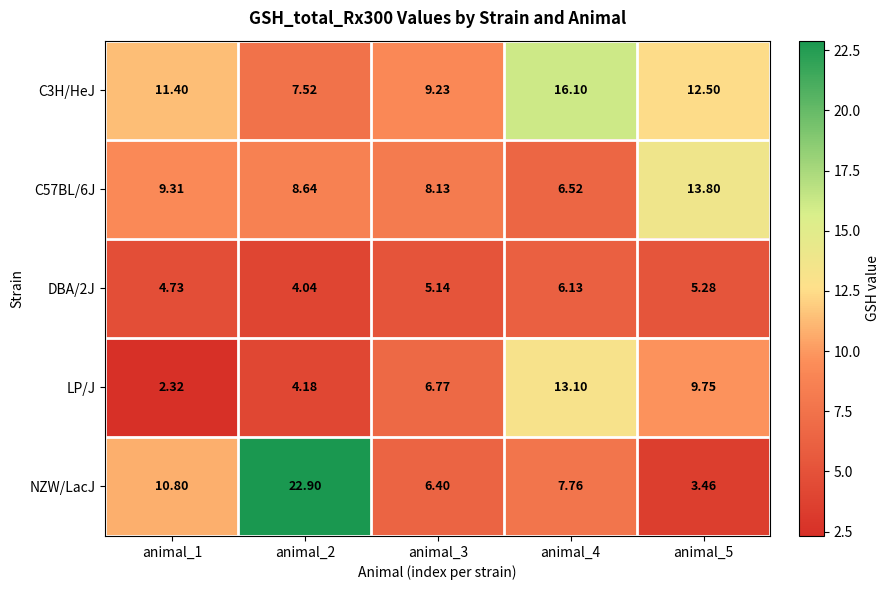

Is the value of C3H/HeJ at animal_2 greater than the value of DBA/2J at animal_3?

Yes